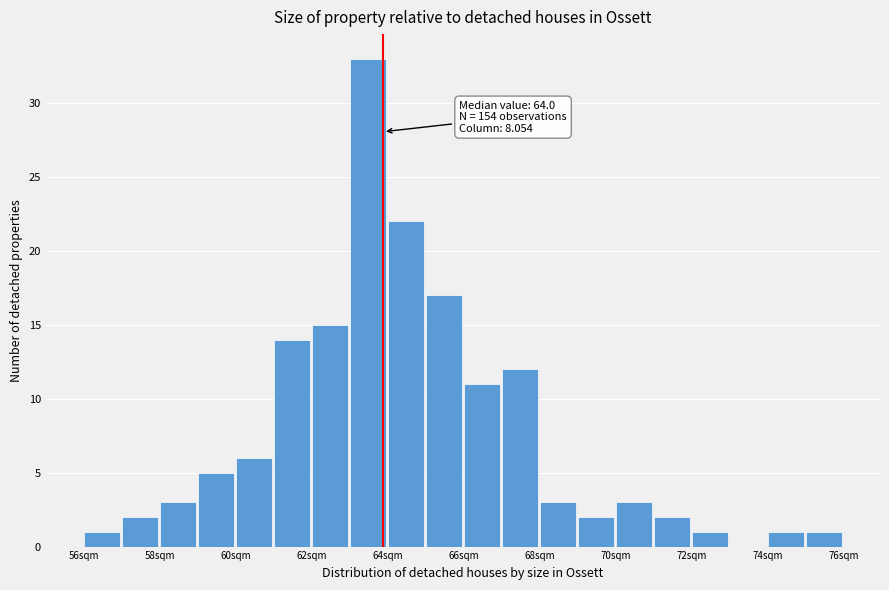

Which range on the x-axis has the tallest bar?

63.2 to 64.2